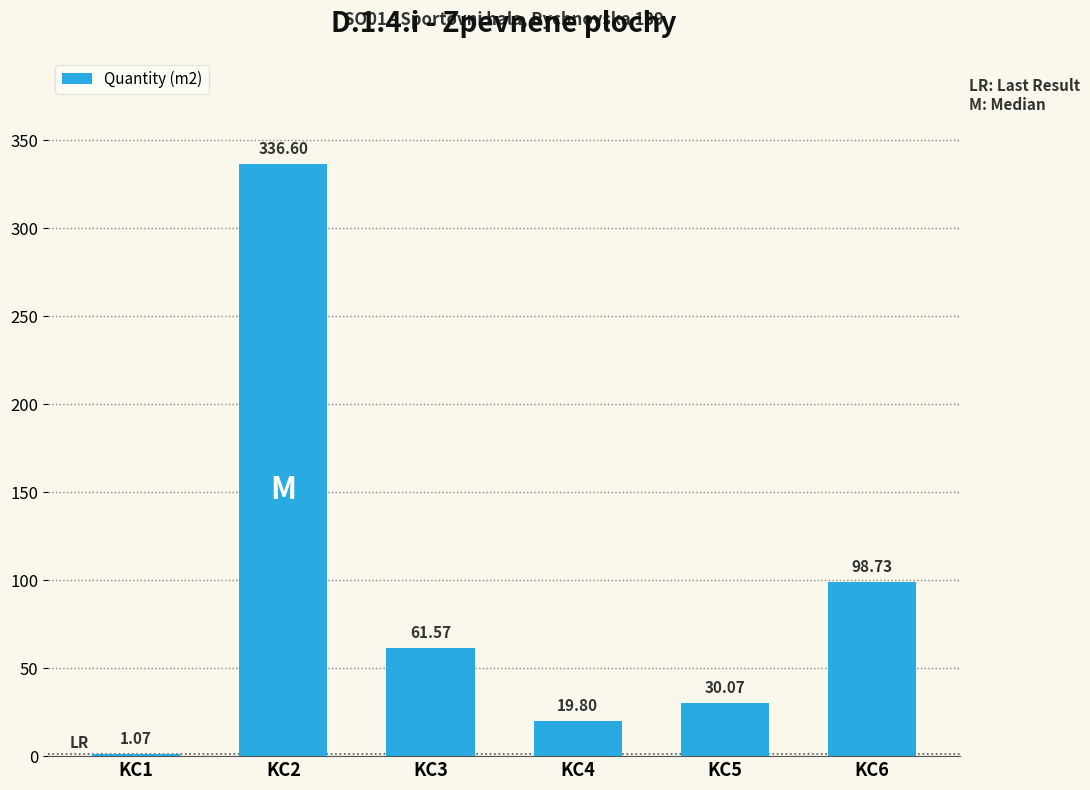

Approximately how many times larger is the value at KC2 compared to KC4?

17.0